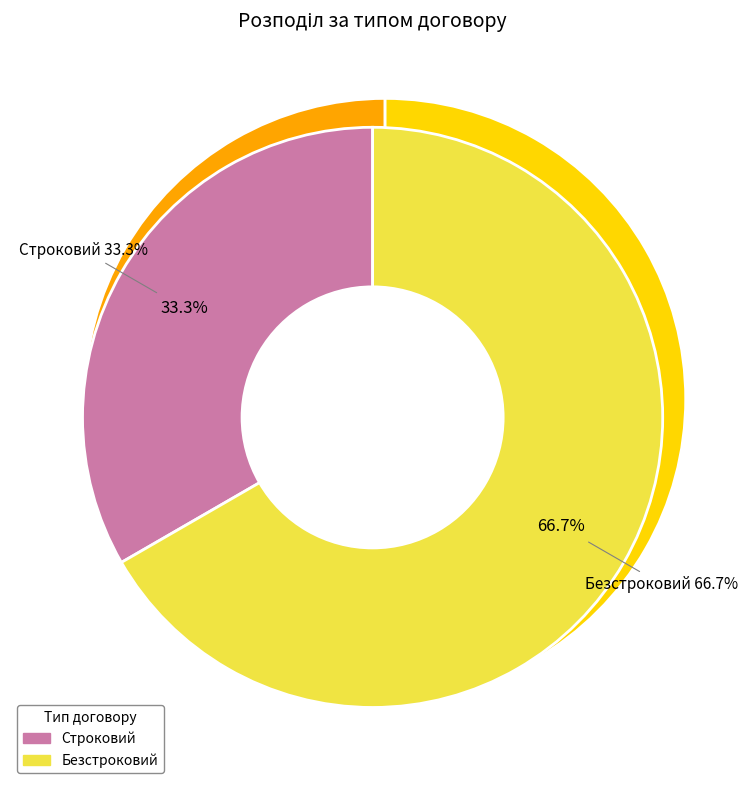

Combined, do Строковий and Безстроковий account for over 50%?

Yes